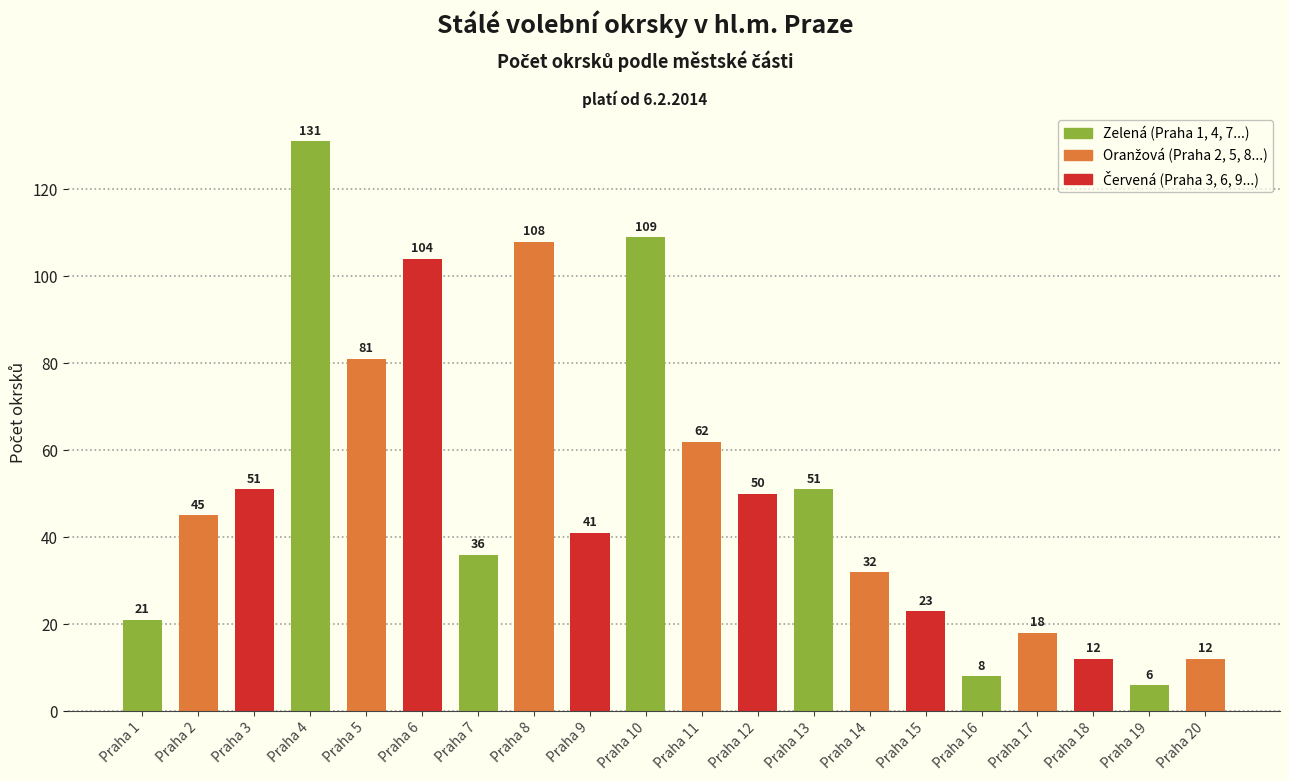

What is the greatest value displayed?

131